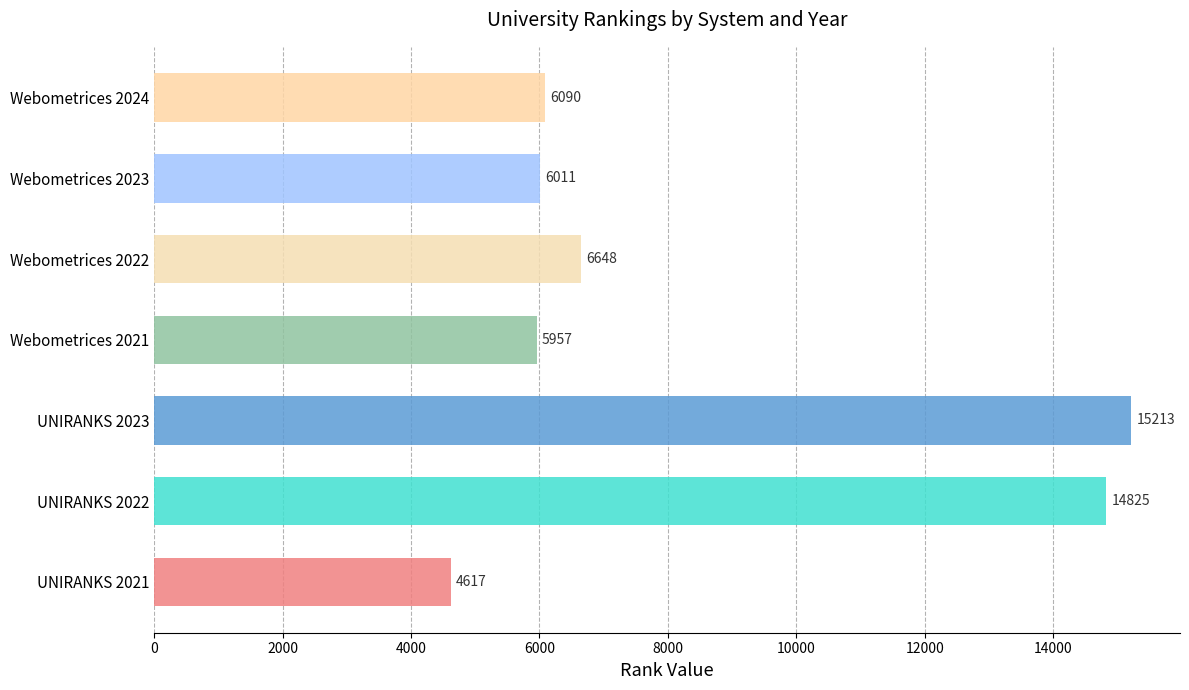

Approximately how many times larger is the value at UNIRANKS 2021 compared to Webometrices 2023?

0.8